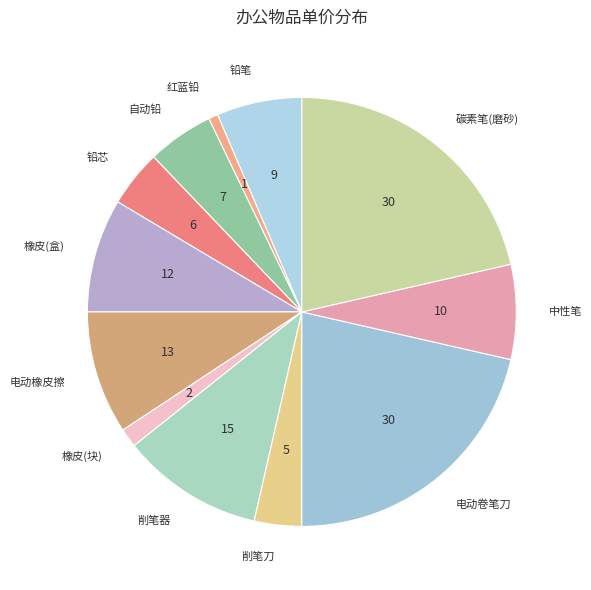

Is there any slice that represents more than half of the pie?

No